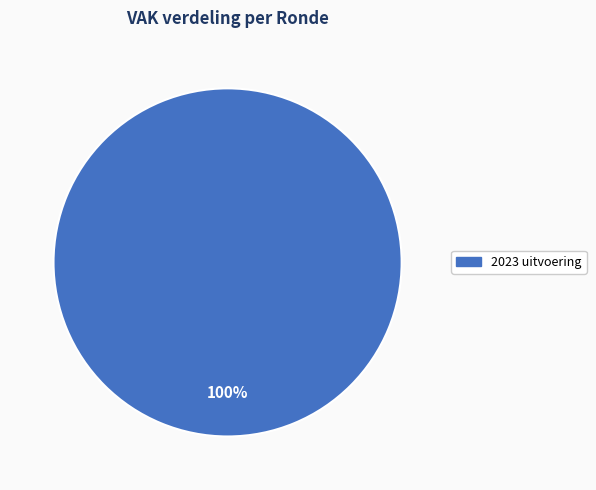

Is there any slice that represents more than half of the pie?

Yes